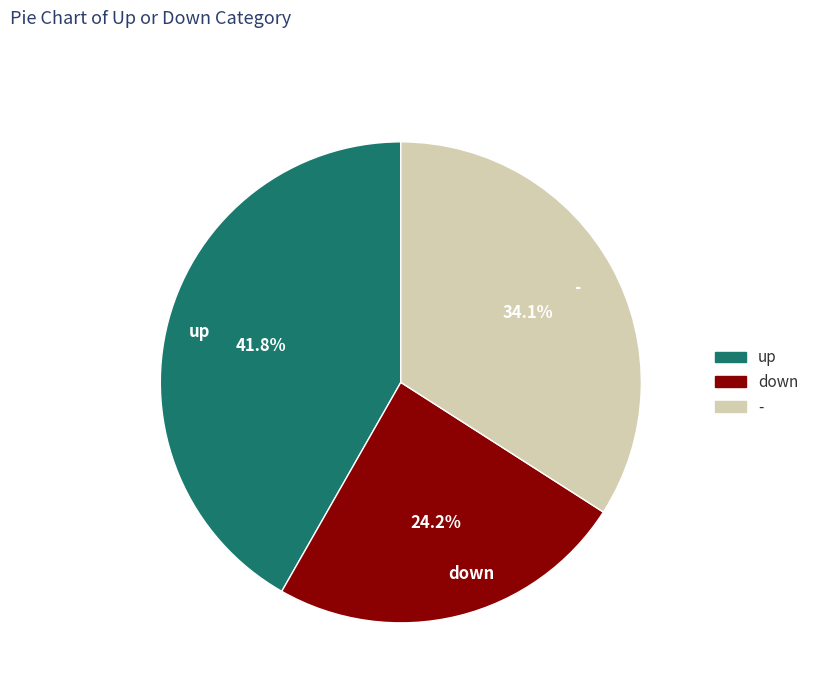

Which has a higher value, up or -?

up